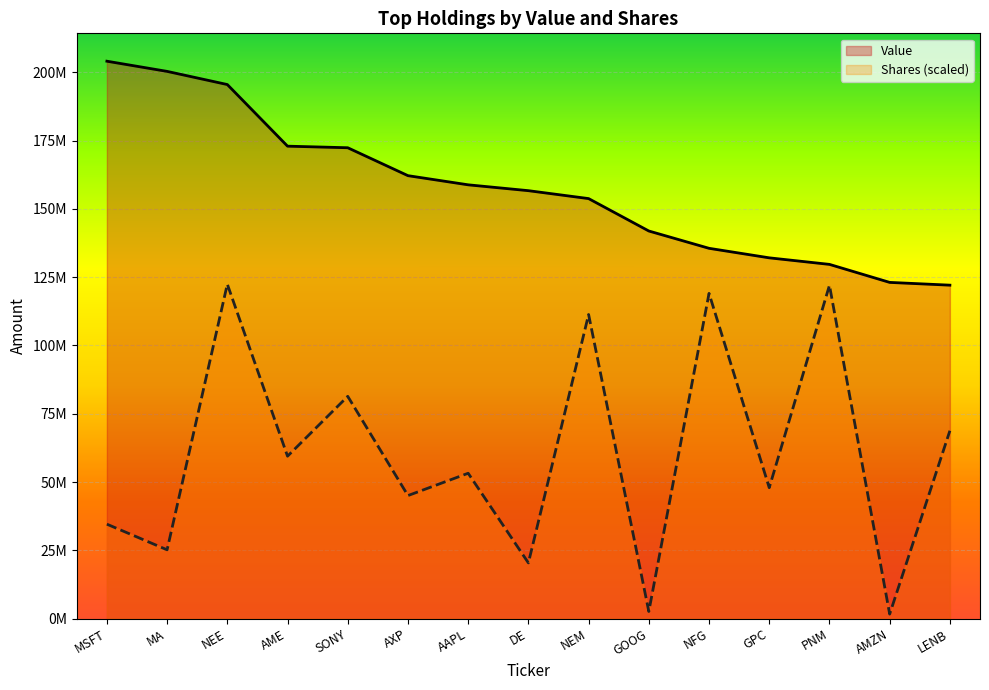

Where is the first local maximum for Shares (scaled)?

NEE